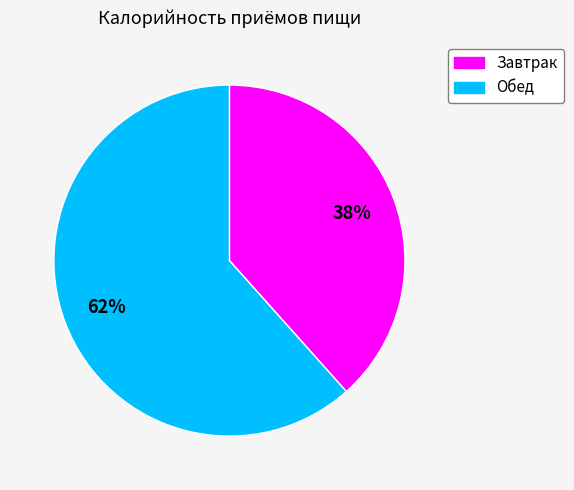

Which category has the biggest portion of the pie?

Обед